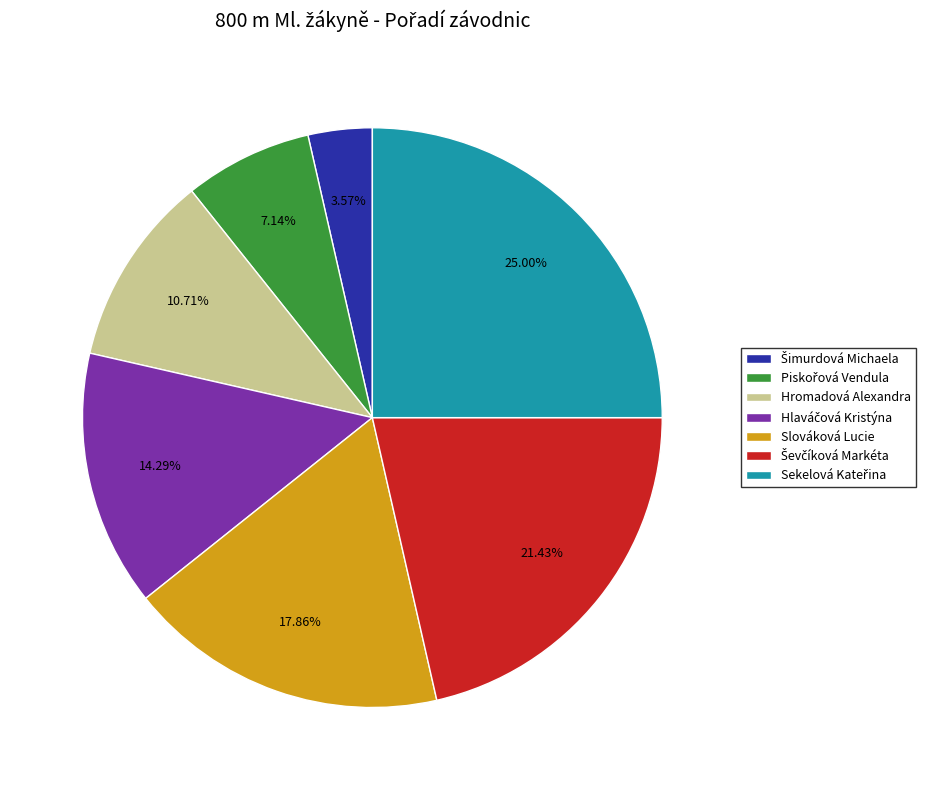

Is there a majority slice in this chart?

No